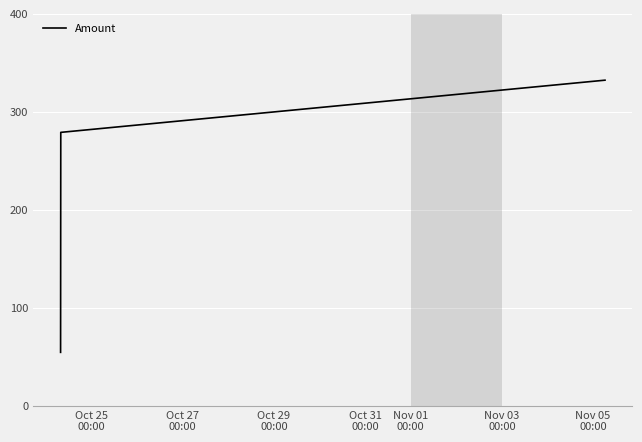

What is the maximum value shown in the chart?

332.2